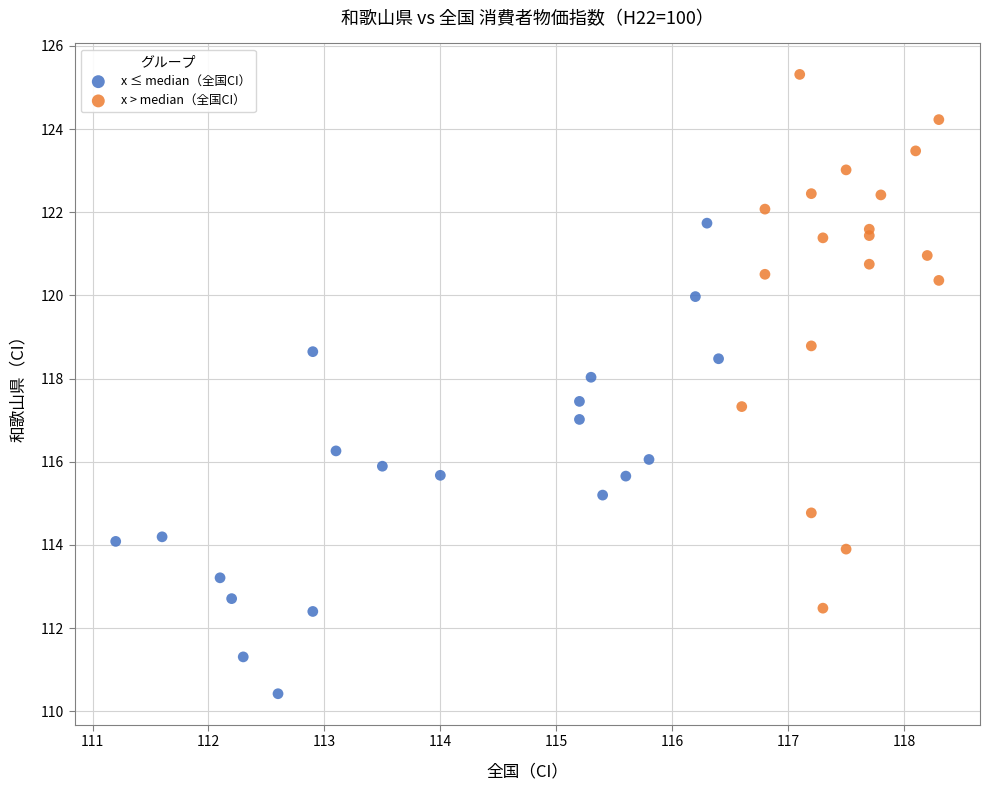

Which series reaches the maximum Y coordinate?

x > median（全国CI）